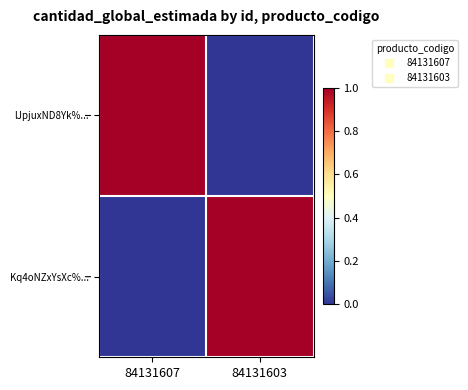

Reading right to left, list all the values displayed in this chart.

lJpjuxND8Yk%...: 84131603=0	84131607=1
Kq4oNZxYsXc%...: 84131603=1	84131607=0